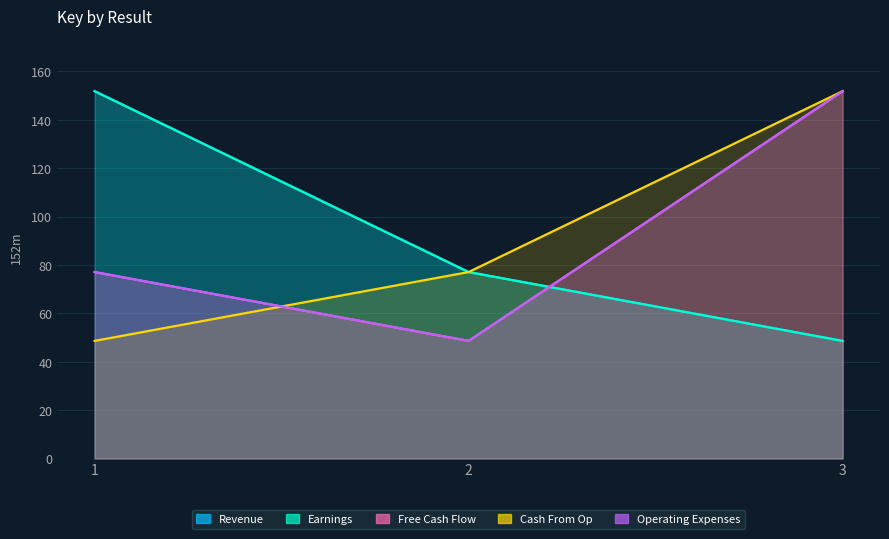

What is the difference between the Free Cash Flow values at 2 and 1?

28.5